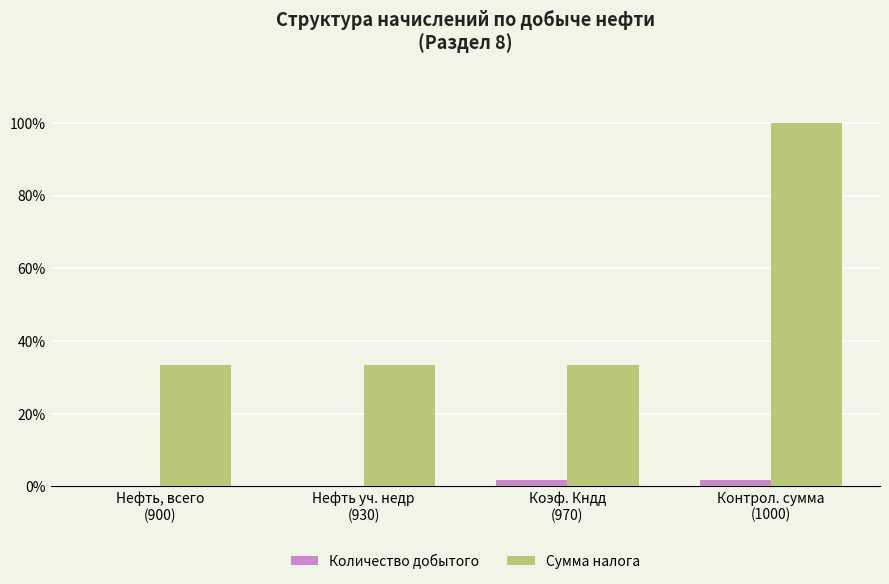

What is the maximum value shown in the chart?

100.0